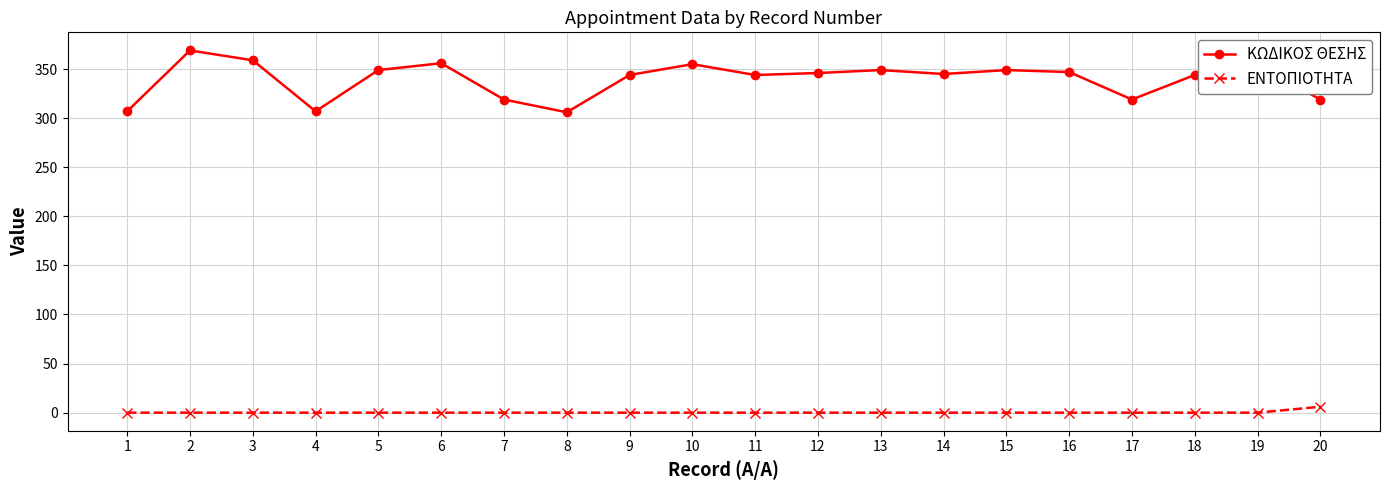

What are all the series names shown in the legend?

ΚΩΔΙΚΟΣ ΘΕΣΗΣ, ΕΝΤΟΠΙΟΤΗΤΑ